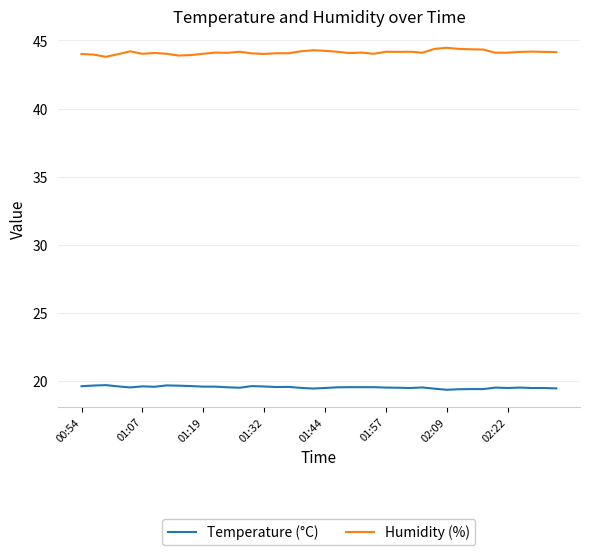

True or false: Temperature (°C) and Humidity (%) intersect in this chart.

False